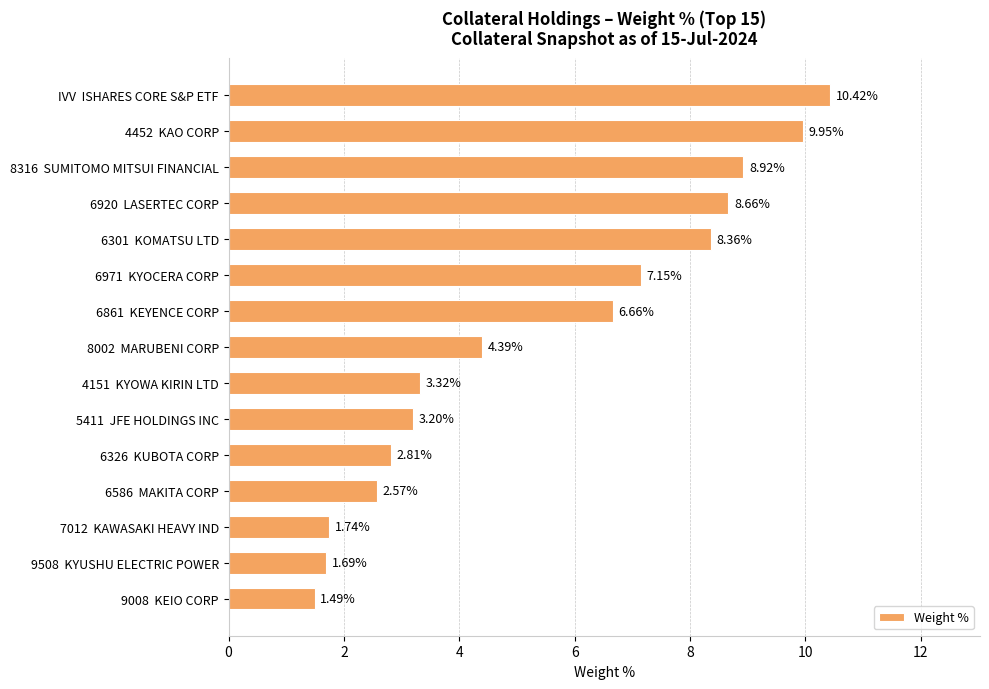

What is the change in value from 4452  KAO CORP to 6920  LASERTEC CORP?

-1.3